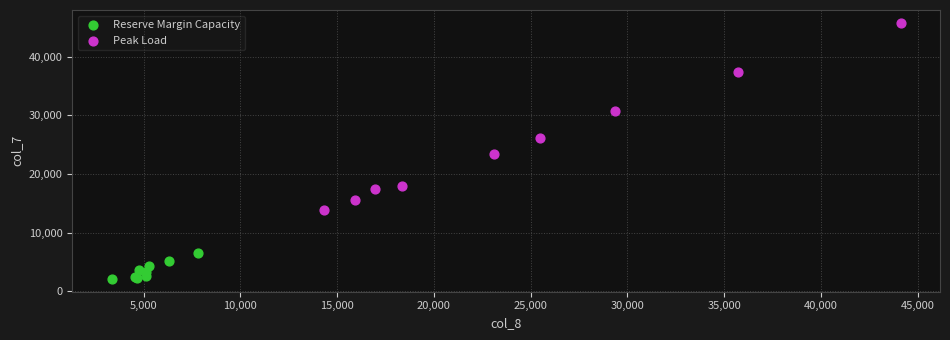

Which series has the widest spread of Y values?

Peak Load